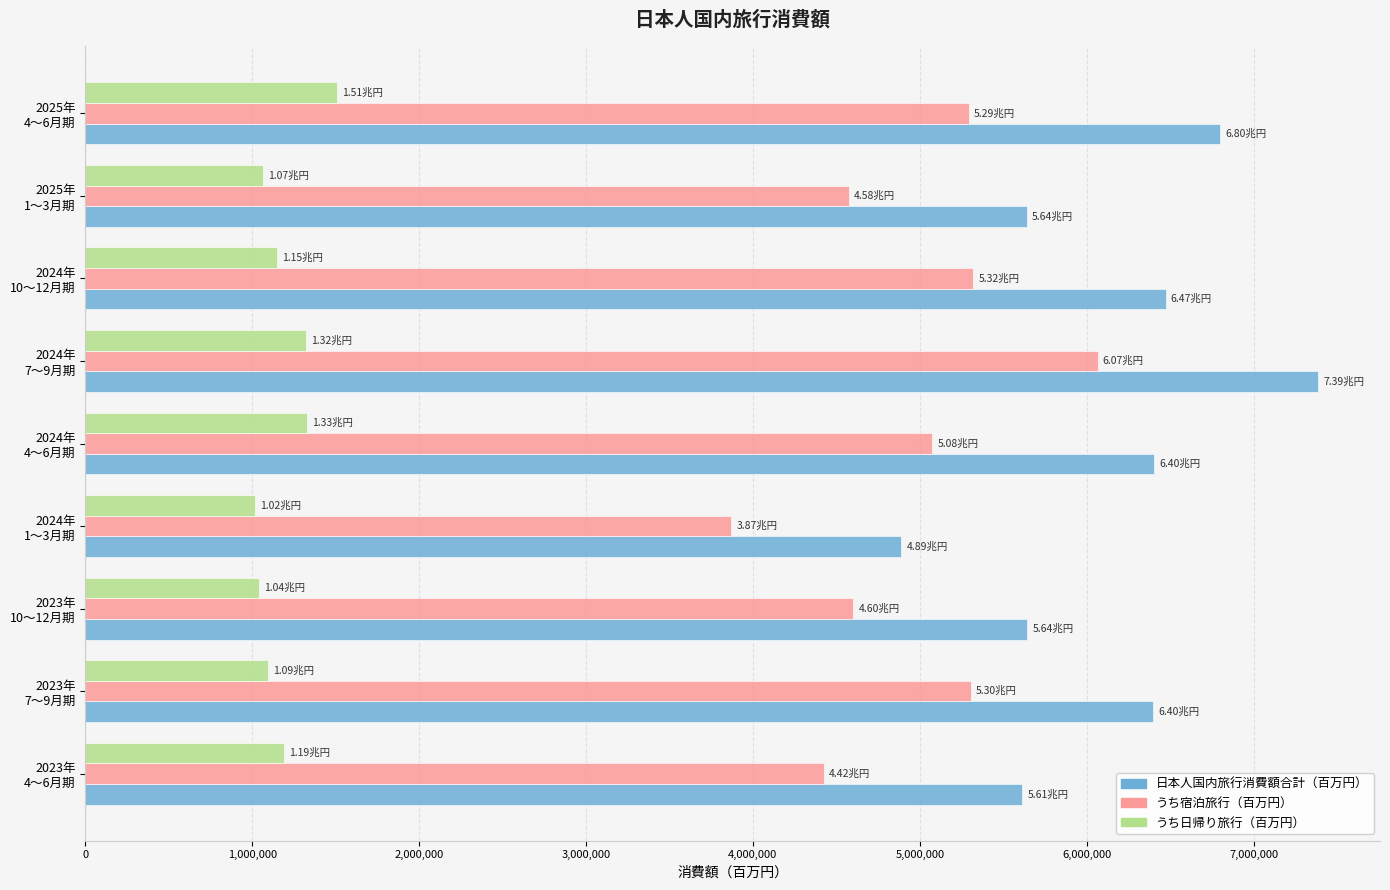

What is the lowest value of the うち日帰り旅行（百万円） series?

1019583